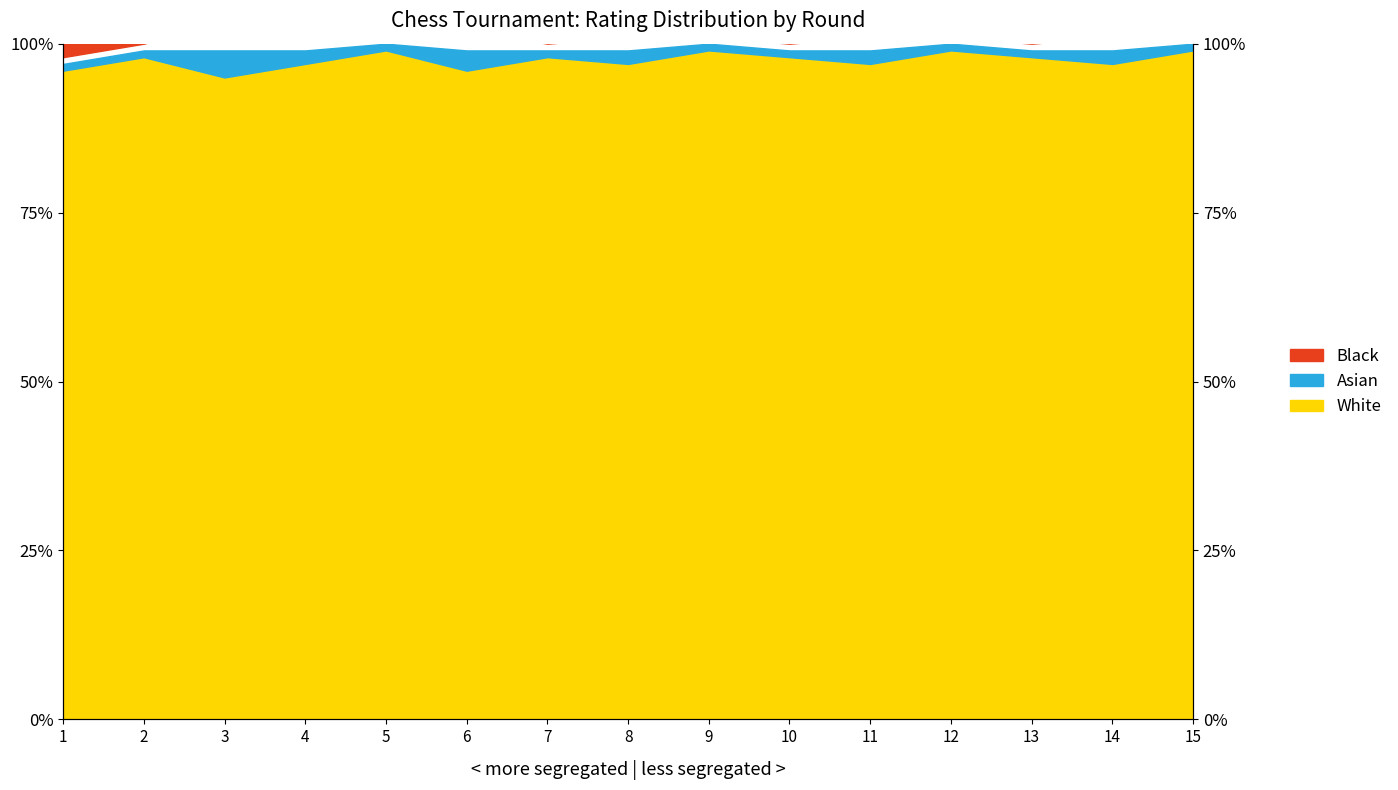

What are all the series names shown in the legend?

White, Asian, Black